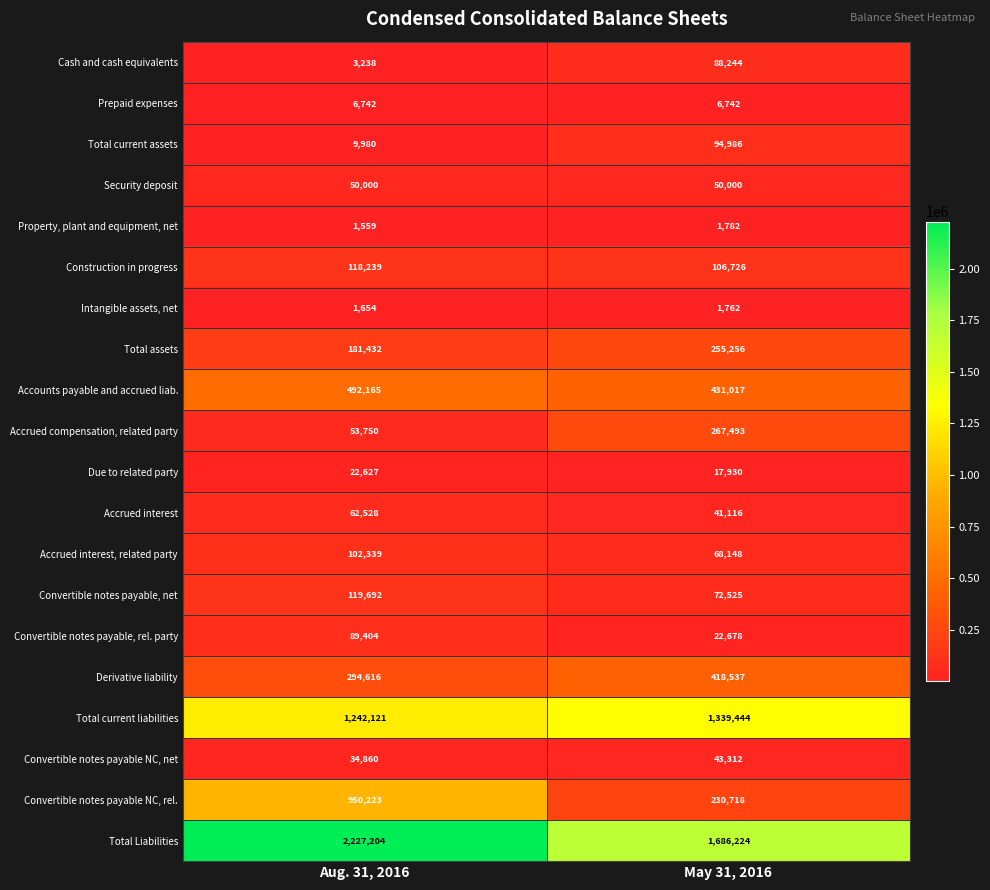

Rank the series at May 31, 2016 from lowest to highest value.

Intangible assets, net, Property, plant and equipment, net, Prepaid expenses, Due to related party, Convertible notes payable, rel. party, Accrued interest, Convertible notes payable NC, net, Security deposit, Accrued interest, related party, Convertible notes payable, net, Cash and cash equivalents, Total current assets, Construction in progress, Convertible notes payable NC, rel., Total assets, Accrued compensation, related party, Derivative liability, Accounts payable and accrued liab., Total current liabilities, Total Liabilities